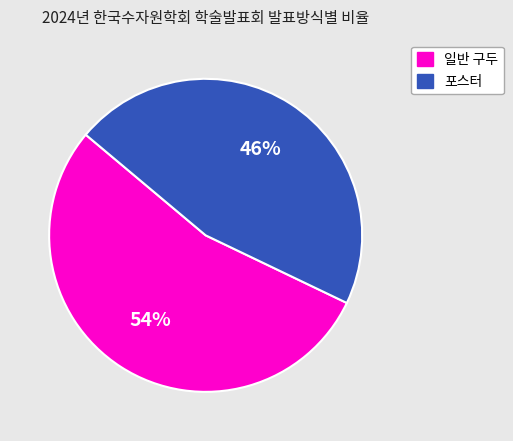

Do 일반 구두 and 포스터 together represent more than half of the pie?

Yes